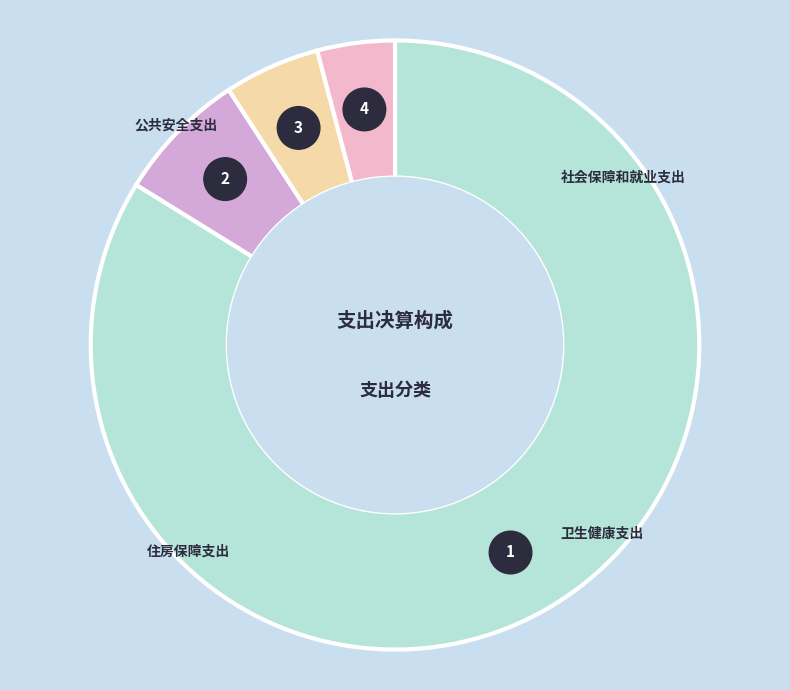

To the nearest percent, what portion does 卫生健康支出 represent?

5%